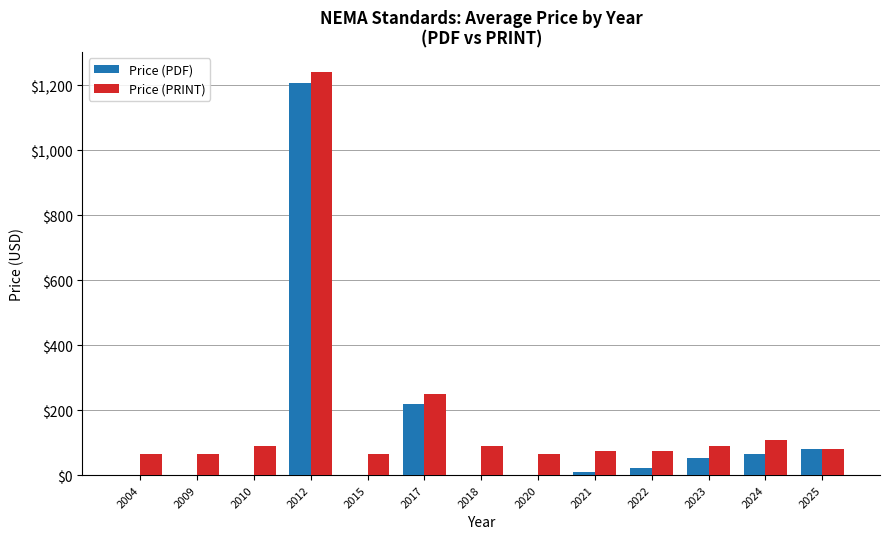

Which series changed the most between 2012 and 2022?

Price (PDF)